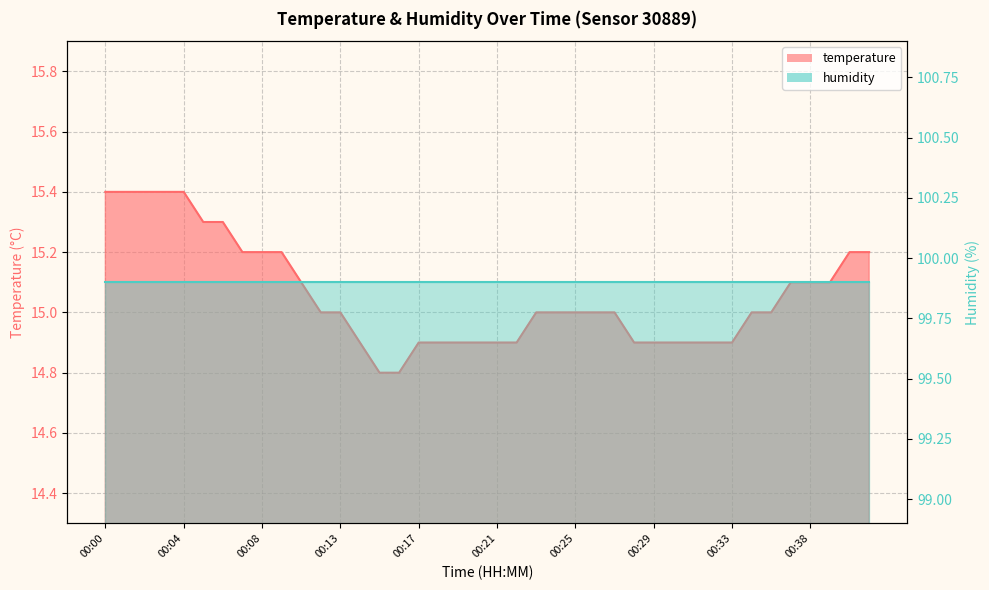

Which category has the highest value across all series?

00:00